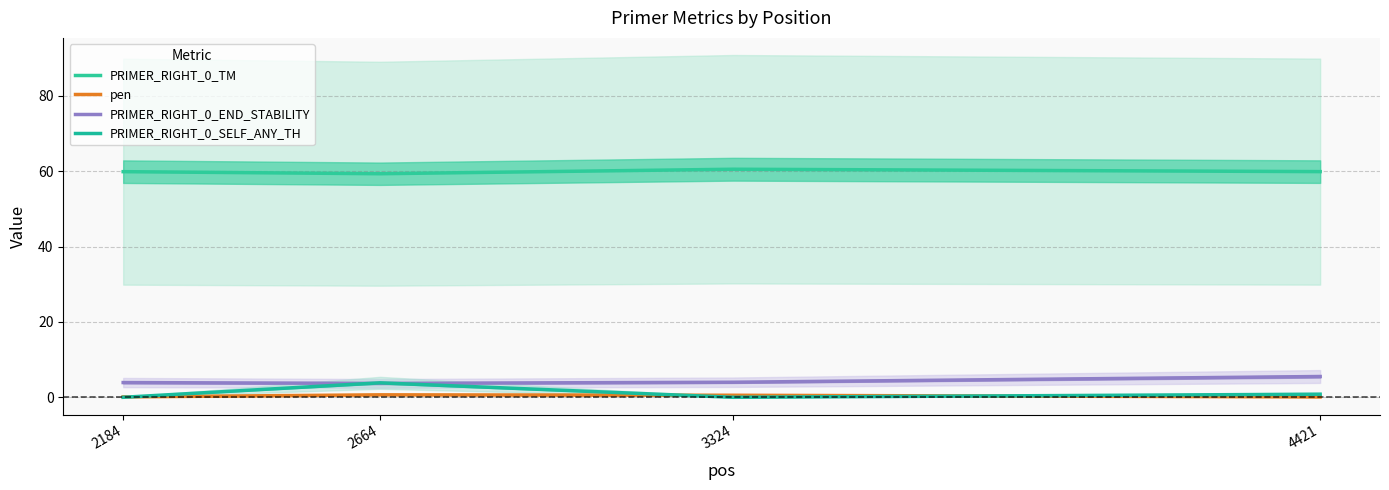

Reading left to right, extract all data points from this chart.

PRIMER_RIGHT_0_TM: 2184=59.9	2664=59.3	3324=60.5	4421=59.9
pen: 2184=0.1	2664=0.7	3324=0.5	4421=0.1
PRIMER_RIGHT_0_END_STABILITY: 2184=3.9	2664=3.7	3324=4.0	4421=5.5
PRIMER_RIGHT_0_SELF_ANY_TH: 2184=0.0	2664=3.8	3324=0.0	4421=0.8